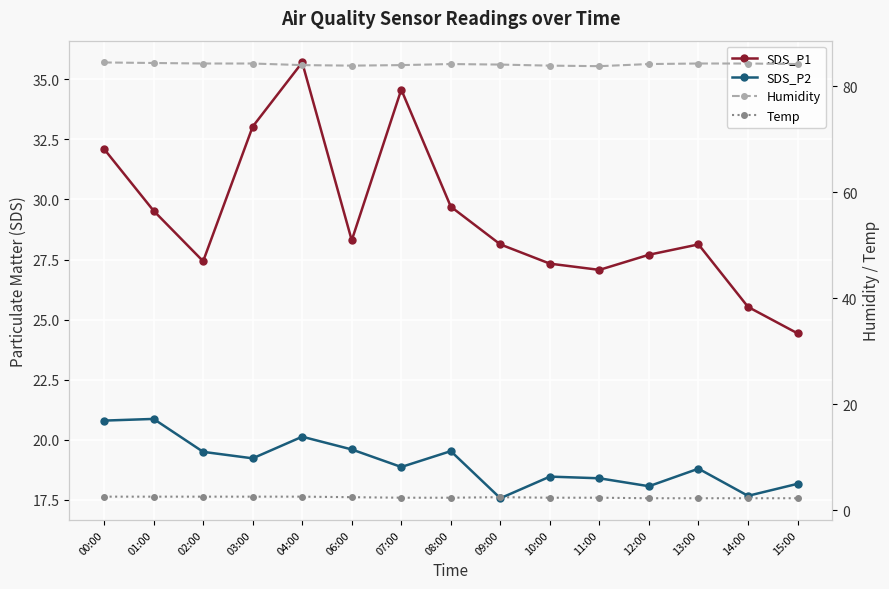

What is the value of the Humidity point at the 8th from the left?

84.2